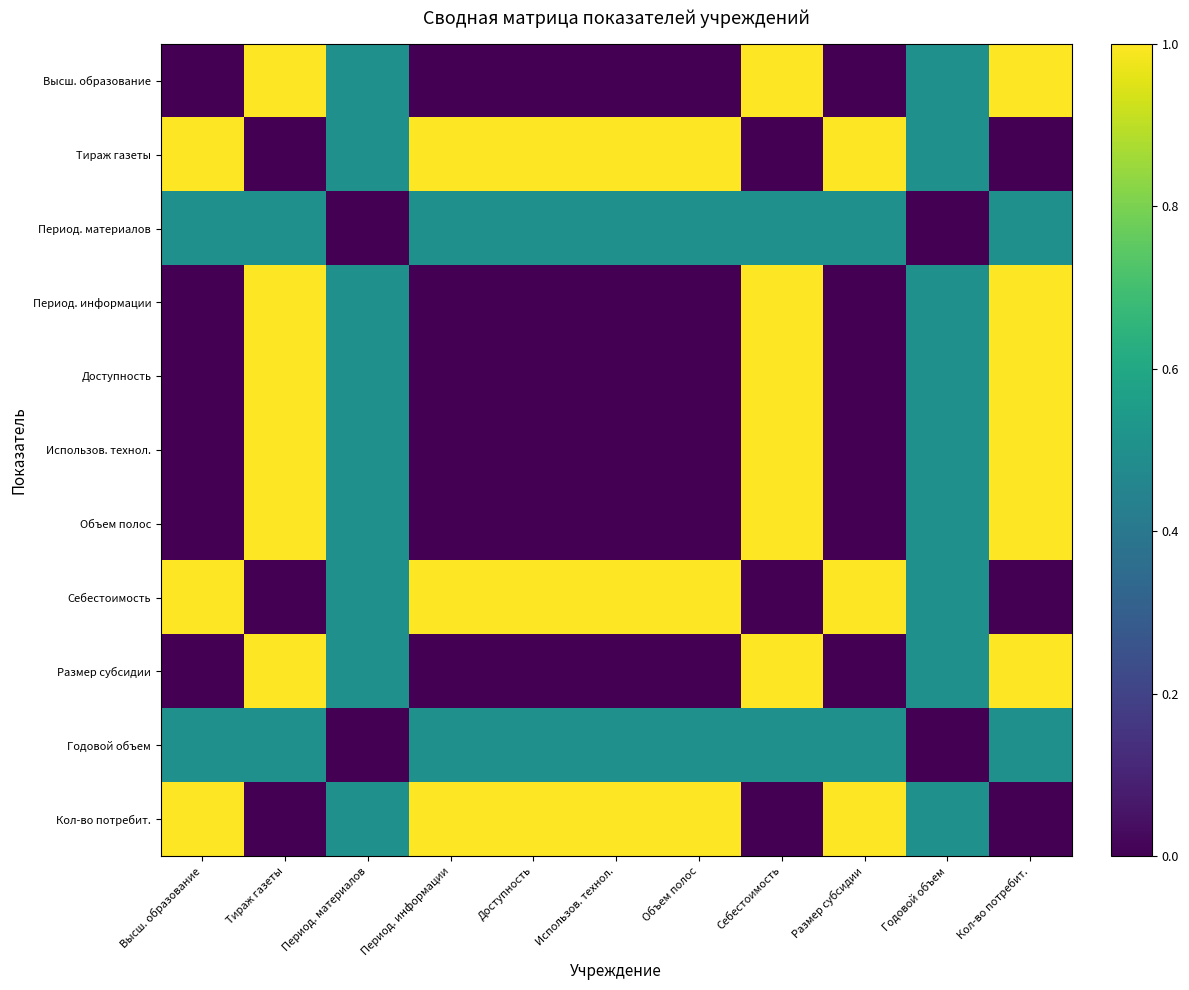

How many series are shown in this chart?

11